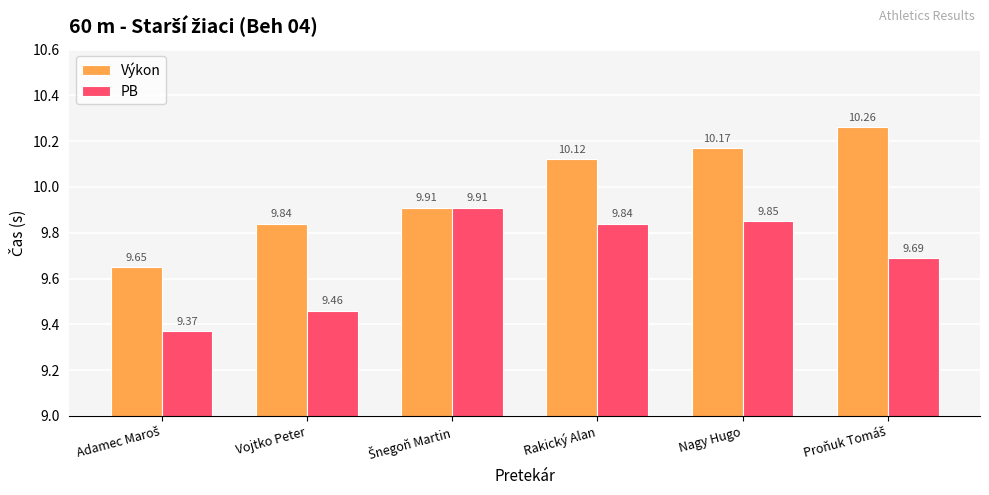

Rank the series by their average value, from lowest to highest.

PB, Výkon